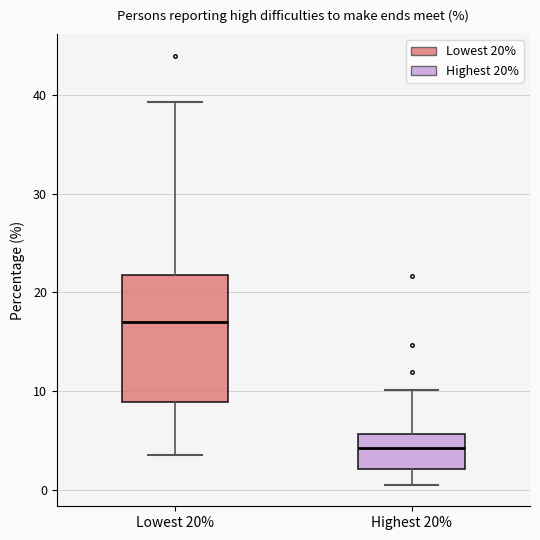

Reading left to right, transcribe this box plot: for each box, give where its median line is, the range the box spans, and where its two whiskers end, as read against the y-axis. The values are not printed on the chart, so give them approximately, as read against the axis.

Lowest 20%: median 17, box 9 to 22, whiskers 4 to 39
Highest 20%: median 4, box 2 to 6, whiskers 1 to 10